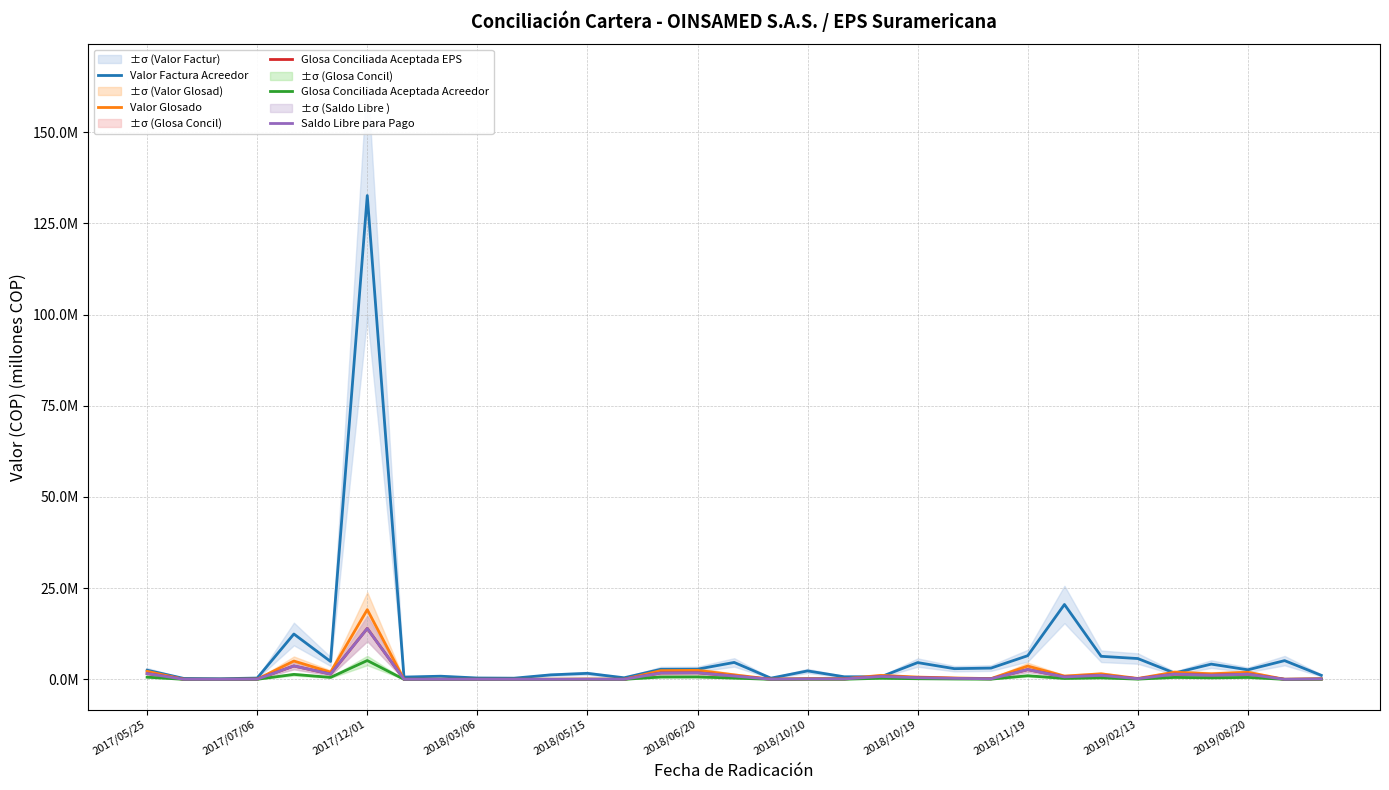

In Valor Glosado, how many points are lower than both neighbors (excluding endpoints)?

12